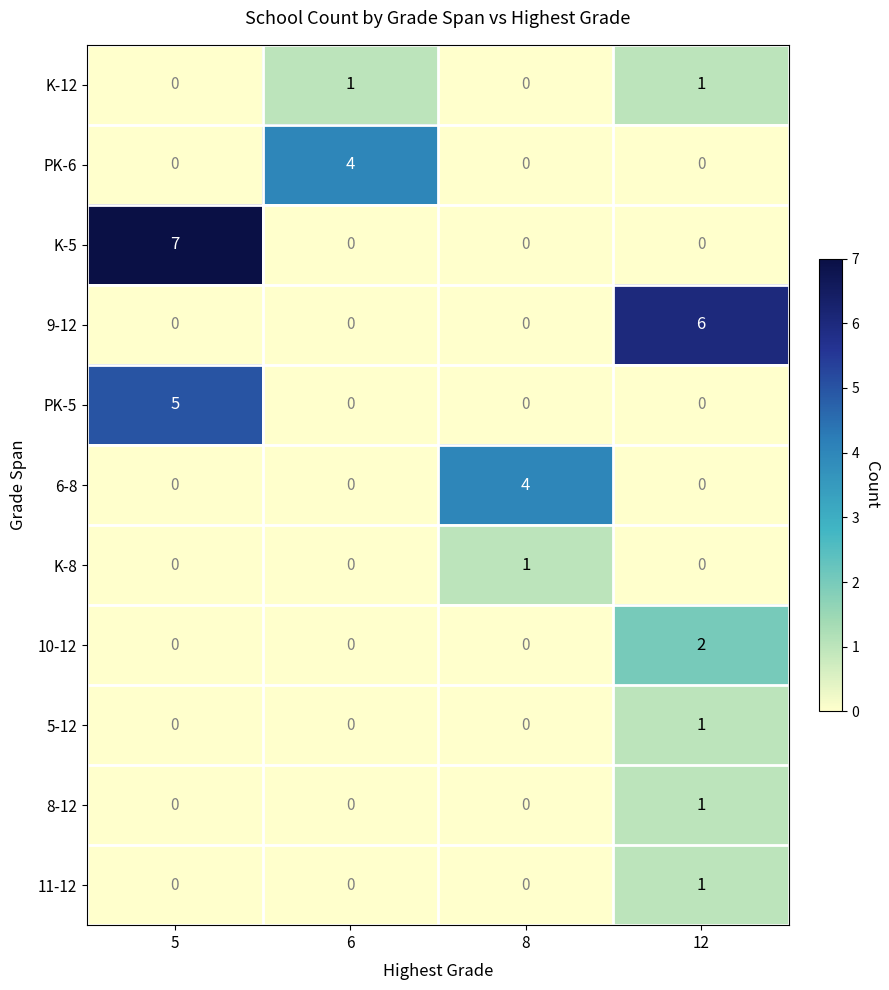

True or false: 10-12 has a value of 0 at 5.

True